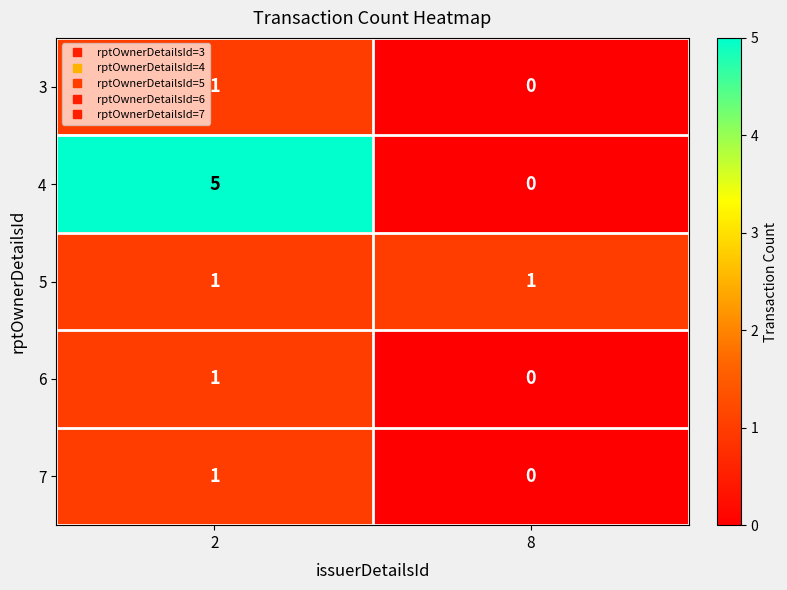

How many data points does each series have?

2